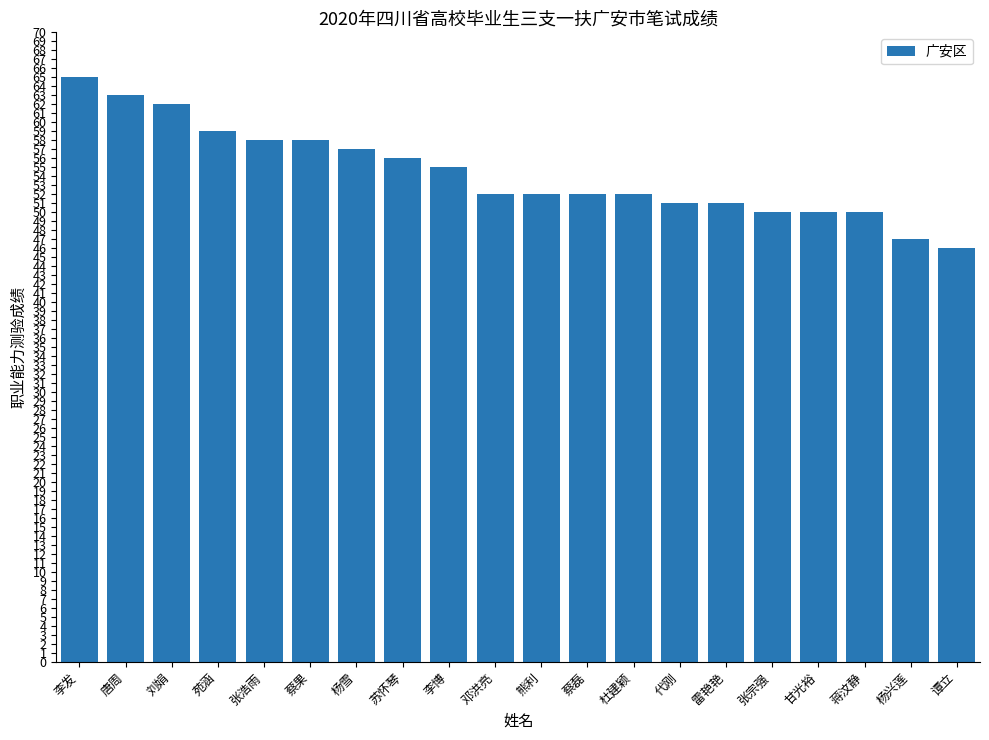

Which label corresponds to the largest value in the chart?

李发